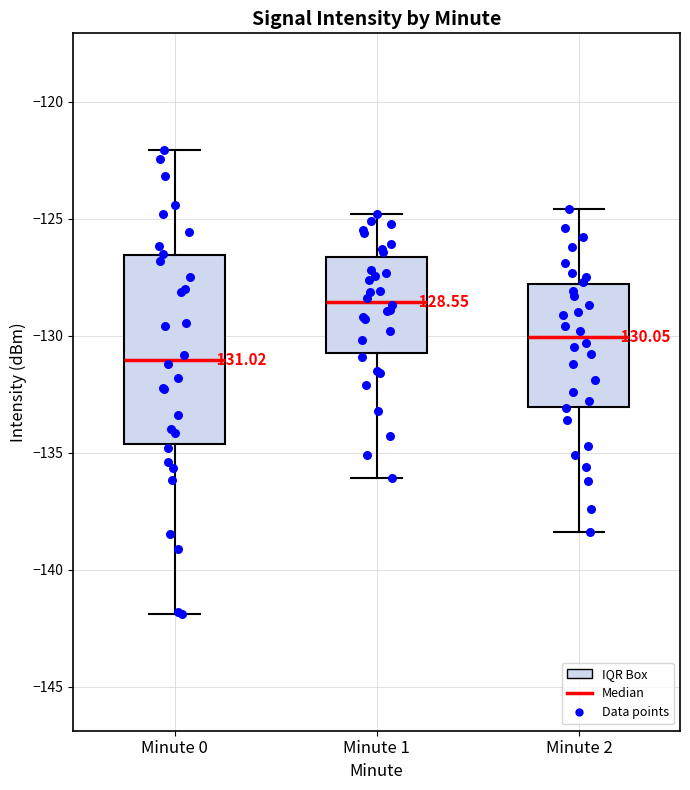

Which box has the highest median line?

Minute 1